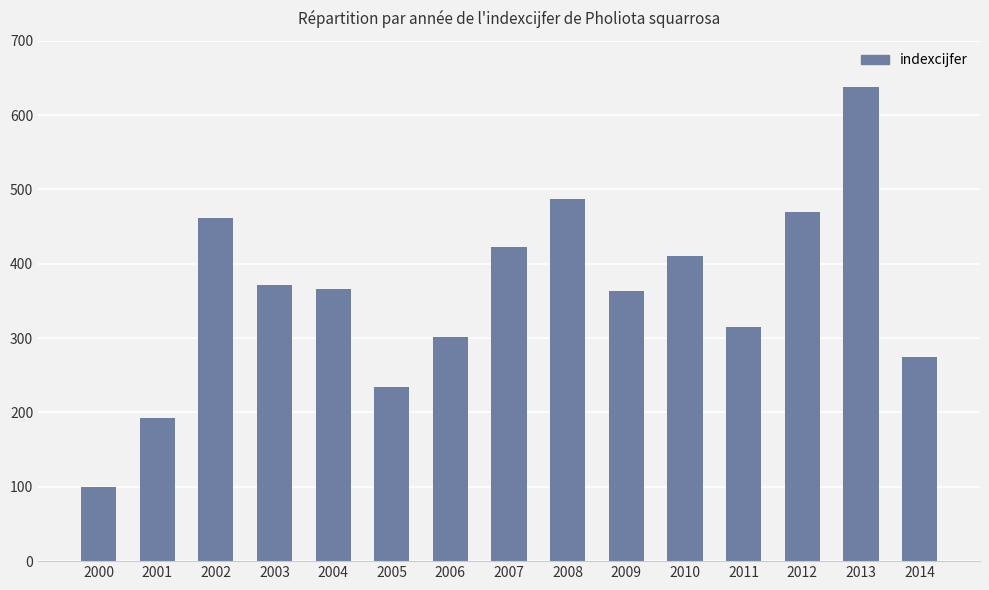

The value at 2012 is 469. True or false?

True